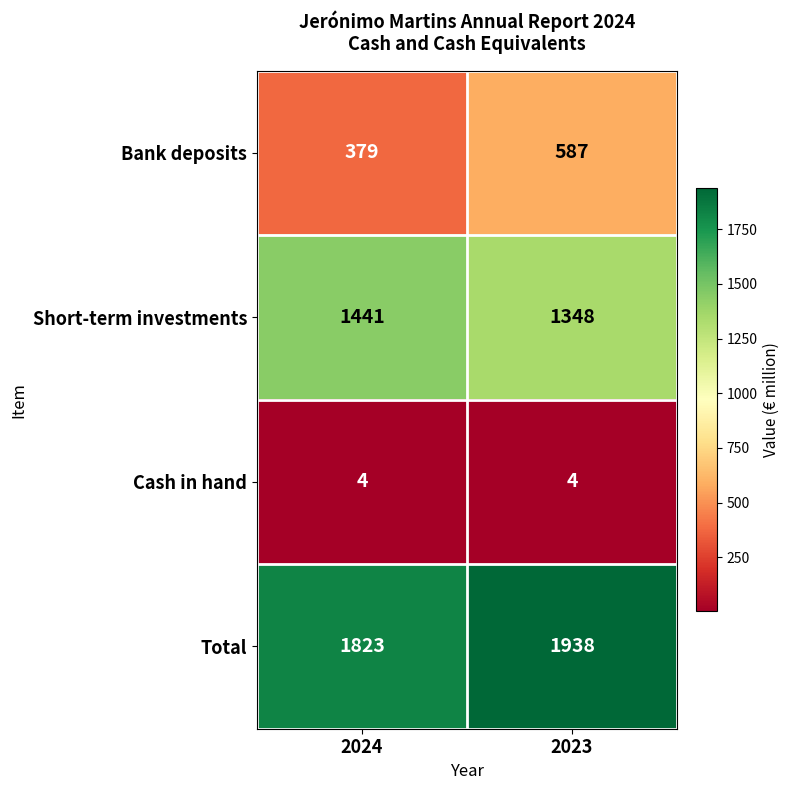

At how many categories does at least one series exceed 184?

2